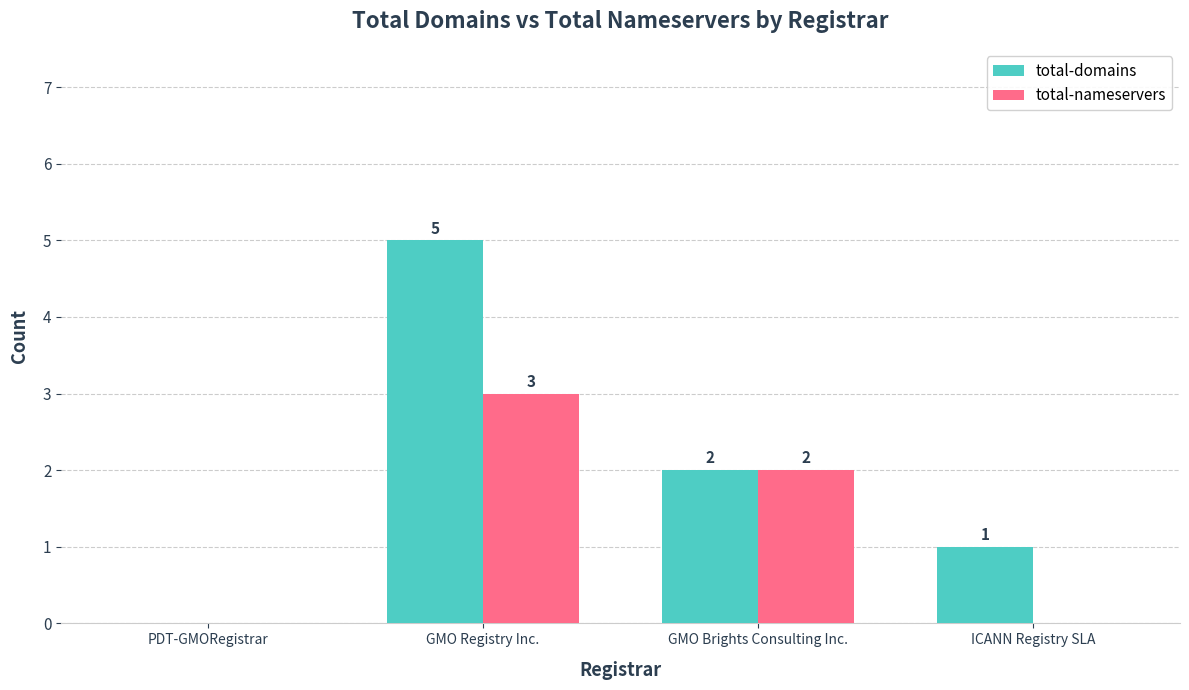

How many data points does each series have?

4